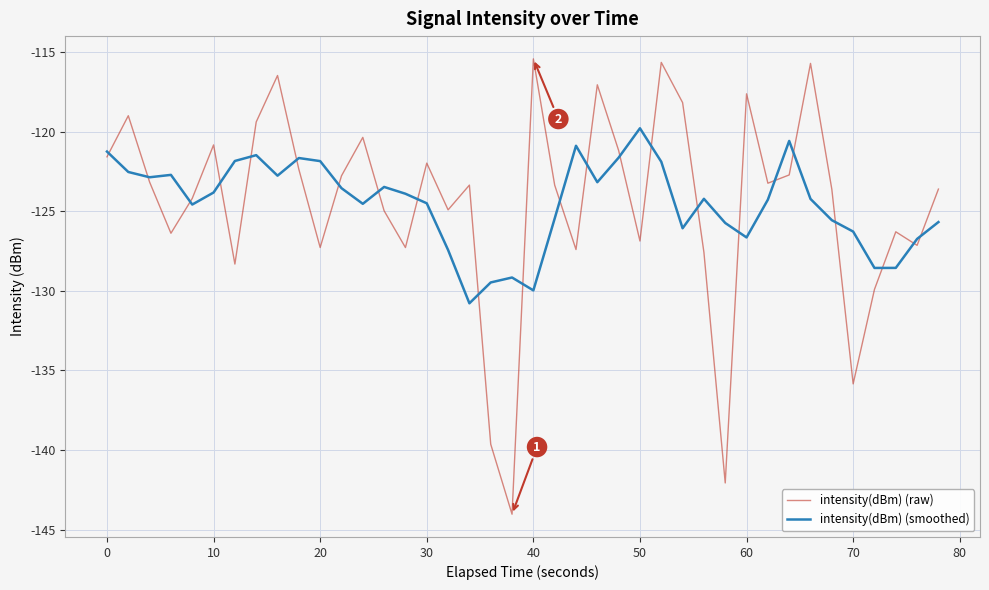

Rank the series by their maximum value, from lowest to highest.

intensity(dBm) (smoothed), intensity(dBm) (raw)